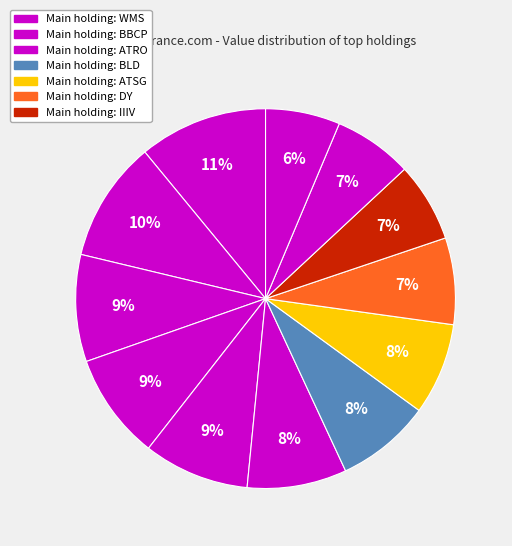

Is there any slice that represents more than half of the pie?

No